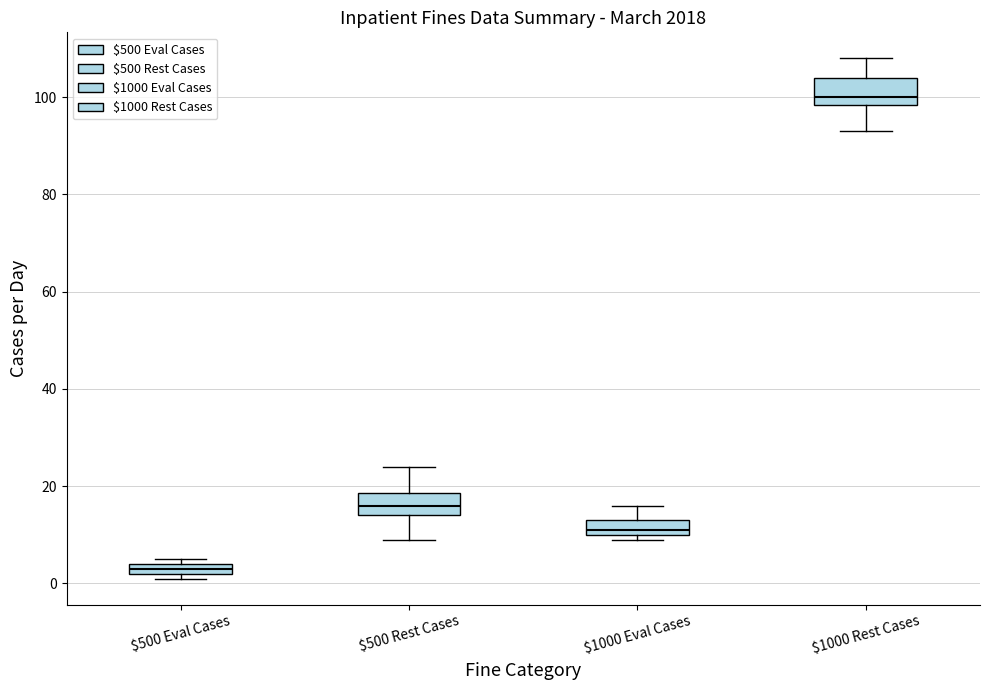

Where is the lower edge of the box for $1000 Rest Cases on the y-axis? The values are not printed on the chart, so give them approximately, as read against the axis.

98